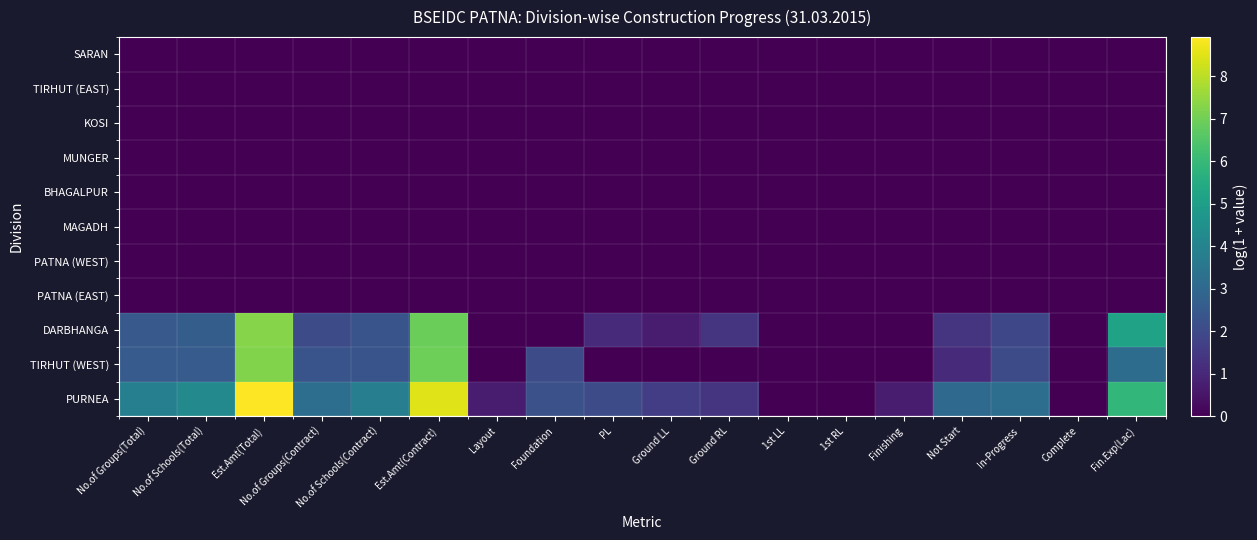

Reading right to left, what are all the values shown in this chart?

PURNEA: Fin.Exp(Lac)=5.9	Complete=0.0	In-Progress=3.2	Not Start=3.0	Finishing=0.7	1st RL=0.0	1st LL=0.0	Ground RL=1.4	Ground LL=1.6	PL=2.1	Foundation=2.2	Layout=0.7	Est.Amt(Contract)=8.5	No.of Schools(Contract)=3.8	No.of Groups(Contract)=3.2	Est.Amt(Total)=8.9	No.of Schools(Total)=4.2	No.of Groups(Total)=3.9
TIRHUT (WEST): Fin.Exp(Lac)=3.2	Complete=0.0	In-Progress=2.1	Not Start=1.1	Finishing=0.0	1st RL=0.0	1st LL=0.0	Ground RL=0.0	Ground LL=0.0	PL=0.0	Foundation=2.1	Layout=0.0	Est.Amt(Contract)=7.0	No.of Schools(Contract)=2.3	No.of Groups(Contract)=2.3	Est.Amt(Total)=7.2	No.of Schools(Total)=2.6	No.of Groups(Total)=2.6
DARBHANGA: Fin.Exp(Lac)=5.2	Complete=0.0	In-Progress=1.9	Not Start=1.4	Finishing=0.0	1st RL=0.0	1st LL=0.0	Ground RL=1.4	Ground LL=0.7	PL=1.1	Foundation=0.0	Layout=0.0	Est.Amt(Contract)=6.9	No.of Schools(Contract)=2.3	No.of Groups(Contract)=2.1	Est.Amt(Total)=7.3	No.of Schools(Total)=2.6	No.of Groups(Total)=2.5
PATNA (EAST): Fin.Exp(Lac)=0.0	Complete=0.0	In-Progress=0.0	Not Start=0.0	Finishing=0.0	1st RL=0.0	1st LL=0.0	Ground RL=0.0	Ground LL=0.0	PL=0.0	Foundation=0.0	Layout=0.0	Est.Amt(Contract)=0.0	No.of Schools(Contract)=0.0	No.of Groups(Contract)=0.0	Est.Amt(Total)=0.0	No.of Schools(Total)=0.0	No.of Groups(Total)=0.0
PATNA (WEST): Fin.Exp(Lac)=0.0	Complete=0.0	In-Progress=0.0	Not Start=0.0	Finishing=0.0	1st RL=0.0	1st LL=0.0	Ground RL=0.0	Ground LL=0.0	PL=0.0	Foundation=0.0	Layout=0.0	Est.Amt(Contract)=0.0	No.of Schools(Contract)=0.0	No.of Groups(Contract)=0.0	Est.Amt(Total)=0.0	No.of Schools(Total)=0.0	No.of Groups(Total)=0.0
MAGADH: Fin.Exp(Lac)=0.0	Complete=0.0	In-Progress=0.0	Not Start=0.0	Finishing=0.0	1st RL=0.0	1st LL=0.0	Ground RL=0.0	Ground LL=0.0	PL=0.0	Foundation=0.0	Layout=0.0	Est.Amt(Contract)=0.0	No.of Schools(Contract)=0.0	No.of Groups(Contract)=0.0	Est.Amt(Total)=0.0	No.of Schools(Total)=0.0	No.of Groups(Total)=0.0
BHAGALPUR: Fin.Exp(Lac)=0.0	Complete=0.0	In-Progress=0.0	Not Start=0.0	Finishing=0.0	1st RL=0.0	1st LL=0.0	Ground RL=0.0	Ground LL=0.0	PL=0.0	Foundation=0.0	Layout=0.0	Est.Amt(Contract)=0.0	No.of Schools(Contract)=0.0	No.of Groups(Contract)=0.0	Est.Amt(Total)=0.0	No.of Schools(Total)=0.0	No.of Groups(Total)=0.0
MUNGER: Fin.Exp(Lac)=0.0	Complete=0.0	In-Progress=0.0	Not Start=0.0	Finishing=0.0	1st RL=0.0	1st LL=0.0	Ground RL=0.0	Ground LL=0.0	PL=0.0	Foundation=0.0	Layout=0.0	Est.Amt(Contract)=0.0	No.of Schools(Contract)=0.0	No.of Groups(Contract)=0.0	Est.Amt(Total)=0.0	No.of Schools(Total)=0.0	No.of Groups(Total)=0.0
KOSI: Fin.Exp(Lac)=0.0	Complete=0.0	In-Progress=0.0	Not Start=0.0	Finishing=0.0	1st RL=0.0	1st LL=0.0	Ground RL=0.0	Ground LL=0.0	PL=0.0	Foundation=0.0	Layout=0.0	Est.Amt(Contract)=0.0	No.of Schools(Contract)=0.0	No.of Groups(Contract)=0.0	Est.Amt(Total)=0.0	No.of Schools(Total)=0.0	No.of Groups(Total)=0.0
TIRHUT (EAST): Fin.Exp(Lac)=0.0	Complete=0.0	In-Progress=0.0	Not Start=0.0	Finishing=0.0	1st RL=0.0	1st LL=0.0	Ground RL=0.0	Ground LL=0.0	PL=0.0	Foundation=0.0	Layout=0.0	Est.Amt(Contract)=0.0	No.of Schools(Contract)=0.0	No.of Groups(Contract)=0.0	Est.Amt(Total)=0.0	No.of Schools(Total)=0.0	No.of Groups(Total)=0.0
SARAN: Fin.Exp(Lac)=0.0	Complete=0.0	In-Progress=0.0	Not Start=0.0	Finishing=0.0	1st RL=0.0	1st LL=0.0	Ground RL=0.0	Ground LL=0.0	PL=0.0	Foundation=0.0	Layout=0.0	Est.Amt(Contract)=0.0	No.of Schools(Contract)=0.0	No.of Groups(Contract)=0.0	Est.Amt(Total)=0.0	No.of Schools(Total)=0.0	No.of Groups(Total)=0.0